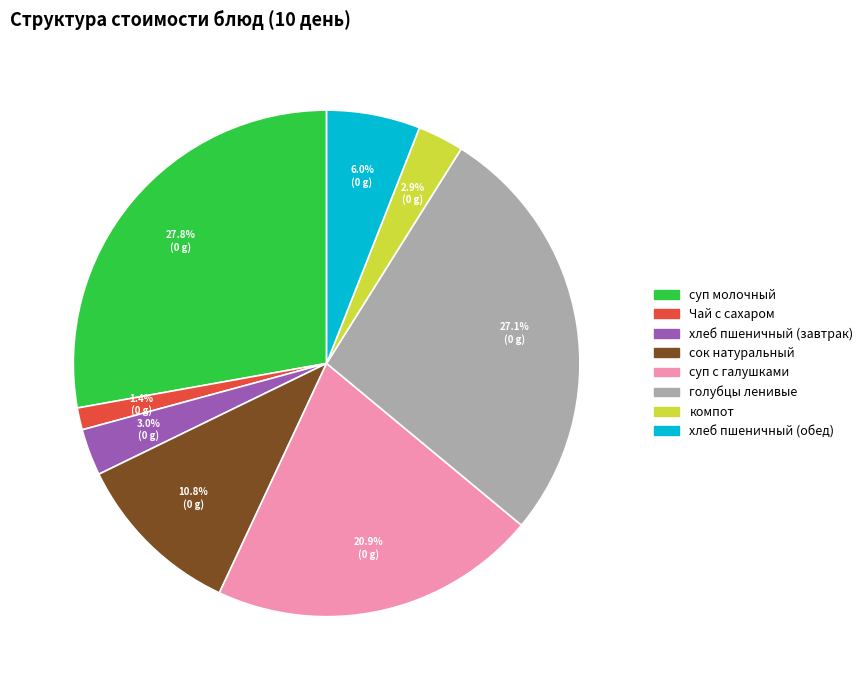

To the nearest percent, what portion does компот represent?

3%